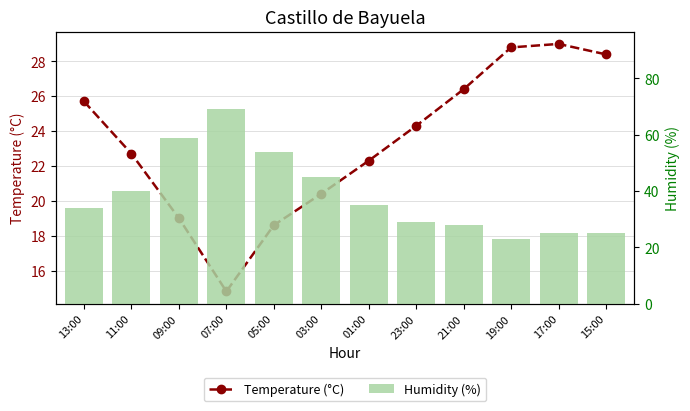

Rank the series at 09:00 from lowest to highest value.

Temperature (°C), Humidity (%)